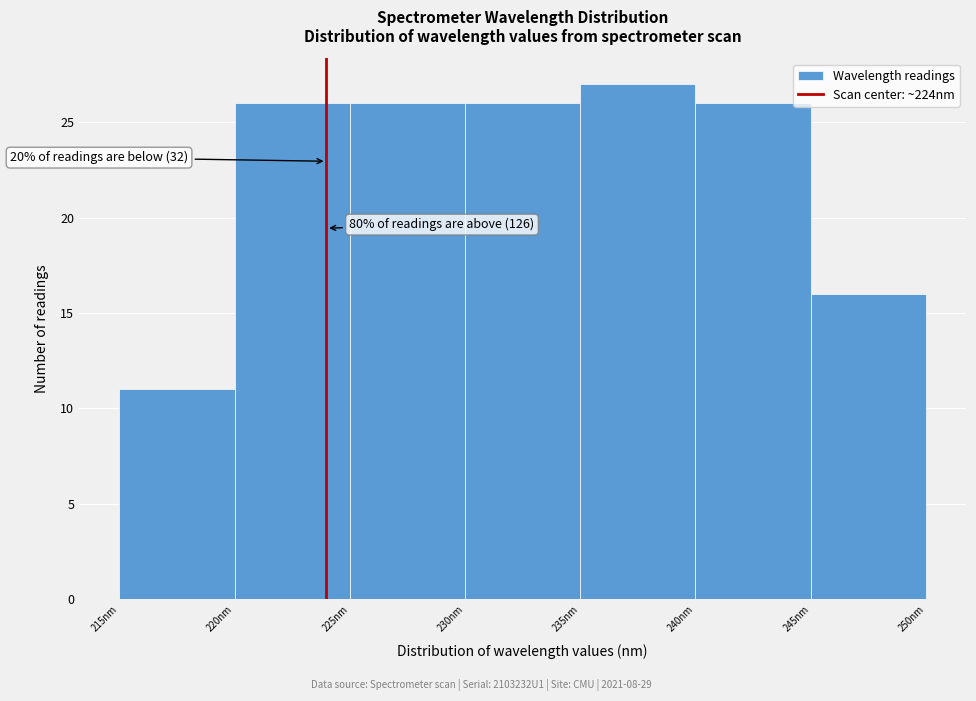

Over which range of the x-axis is the bar tallest?

235 to 240